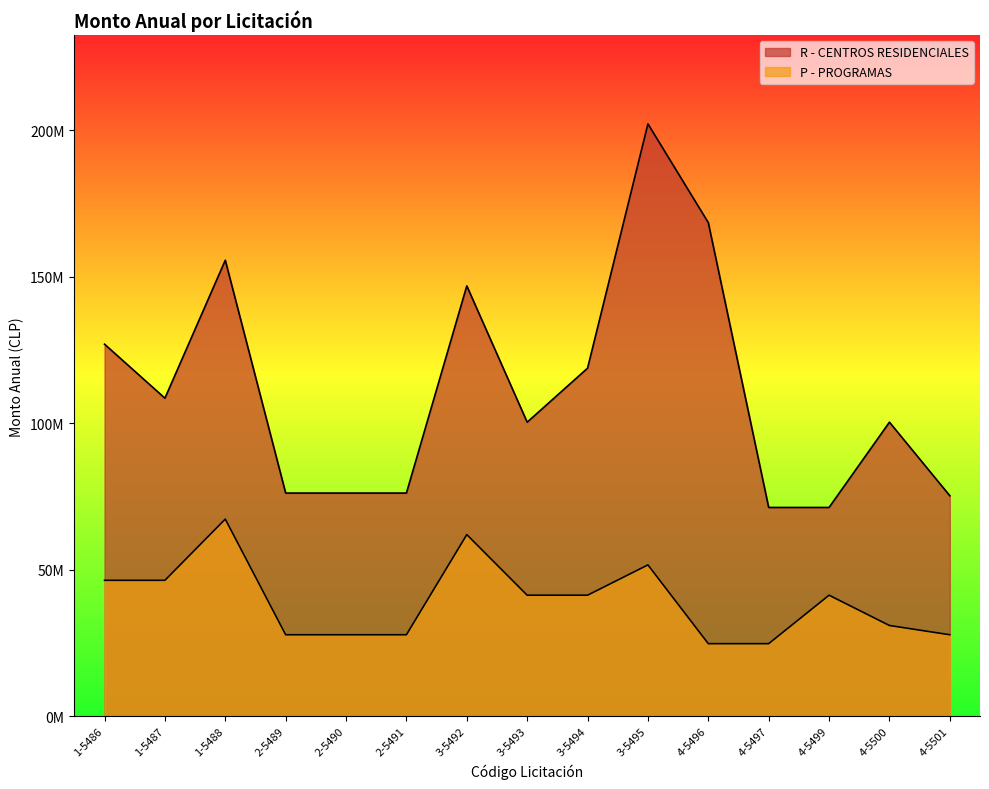

How many series are shown in this chart?

2